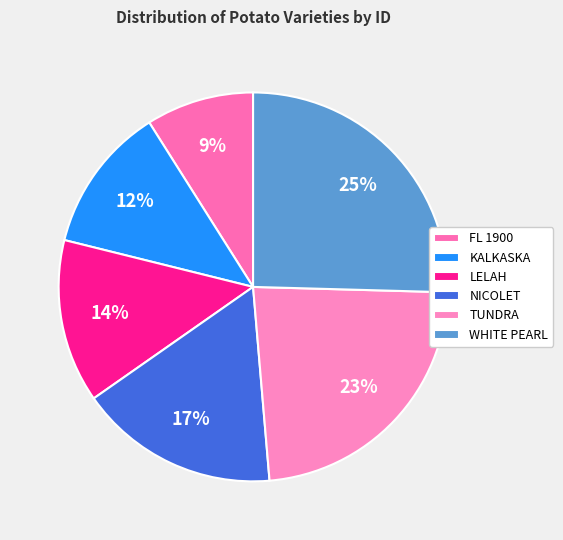

True or false: LELAH accounts for 14% of the total.

True